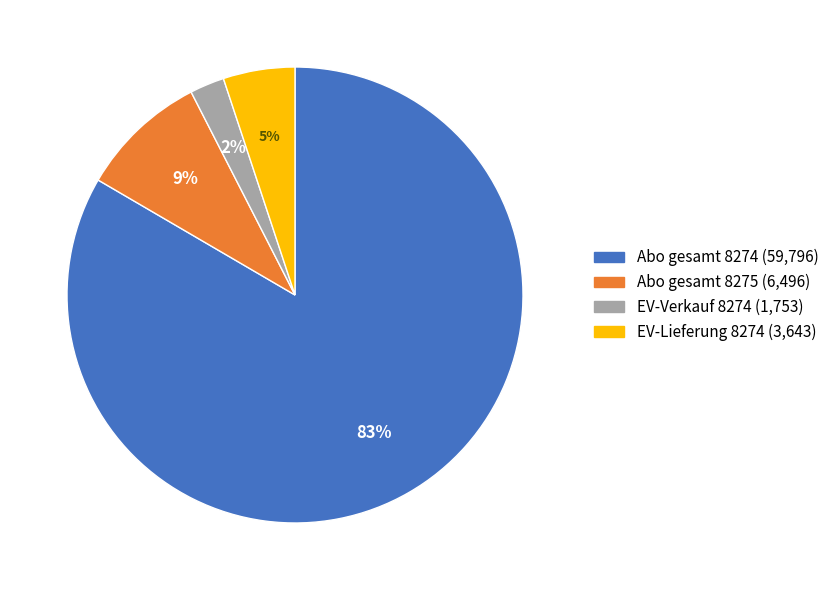

How many segments does this pie chart have?

4